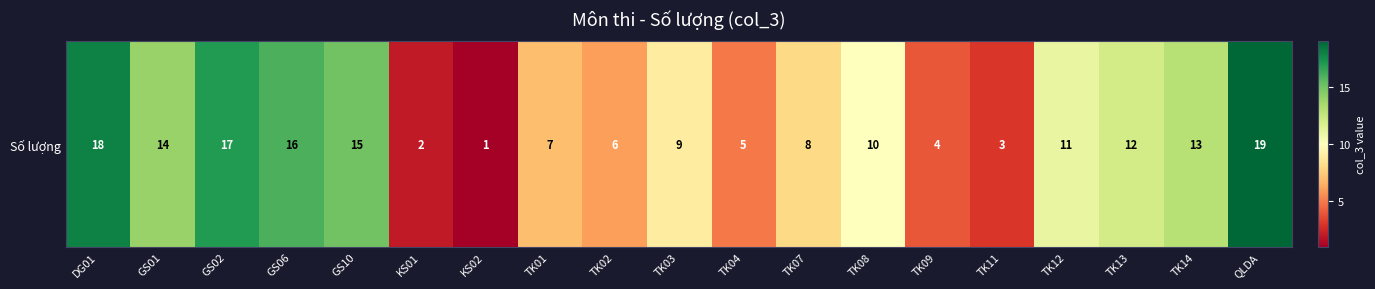

Reading right to left, extract all data points from this chart.

19	13	12	11	3	4	10	8	5	9	6	7	1	2	15	16	17	14	18